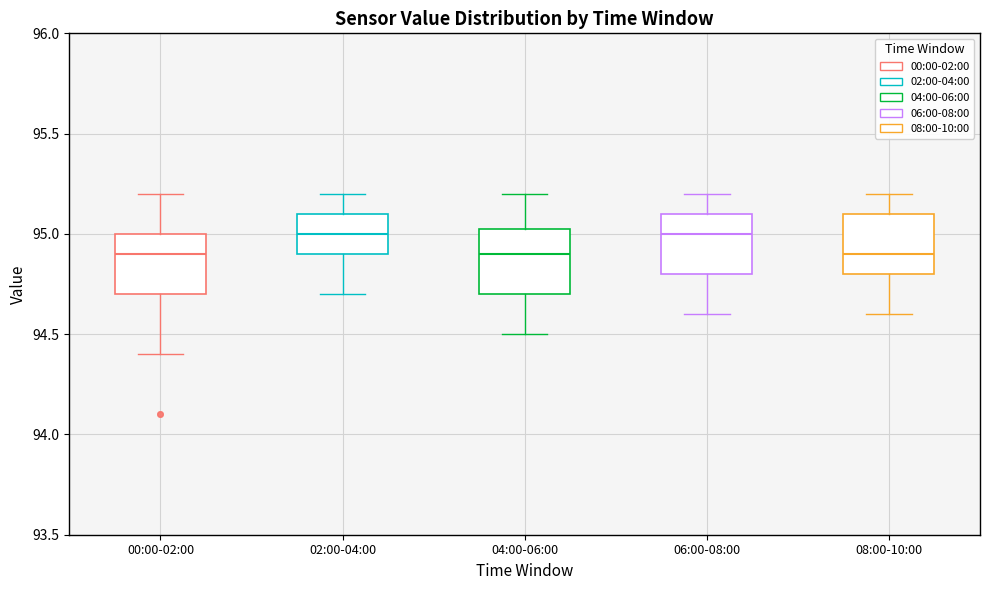

Where is the lower edge of the box for 02:00-04:00 on the y-axis? The values are not printed on the chart, so give them approximately, as read against the axis.

94.90